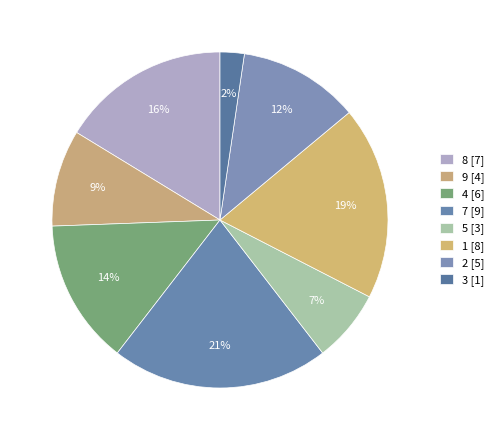

True or false: 9 accounts for 9% of the total.

True